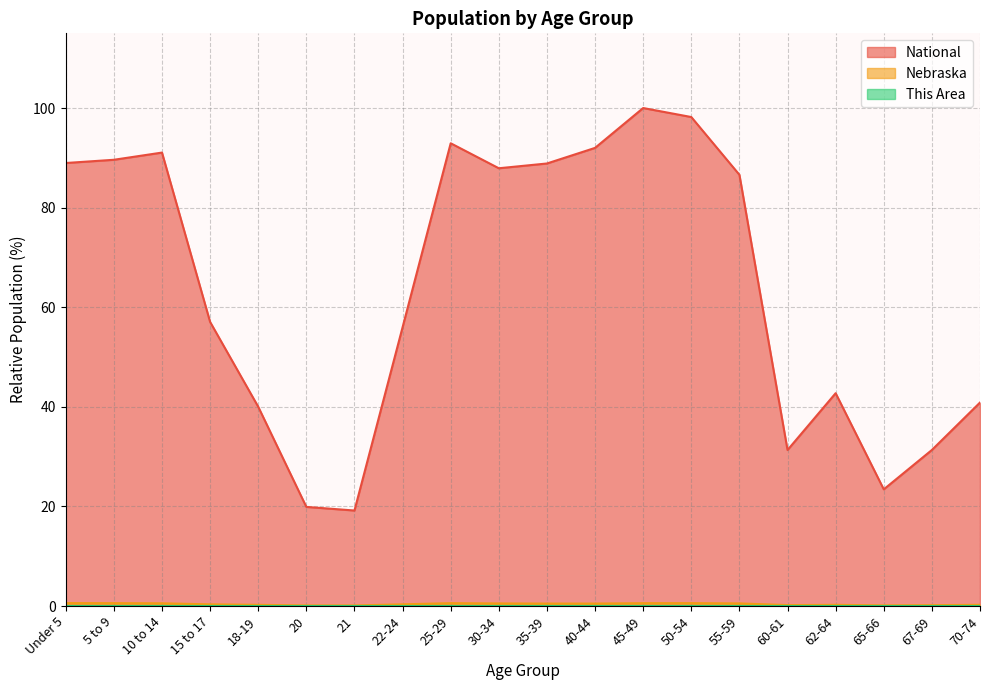

At which category does Nebraska reach its first local valley?

21